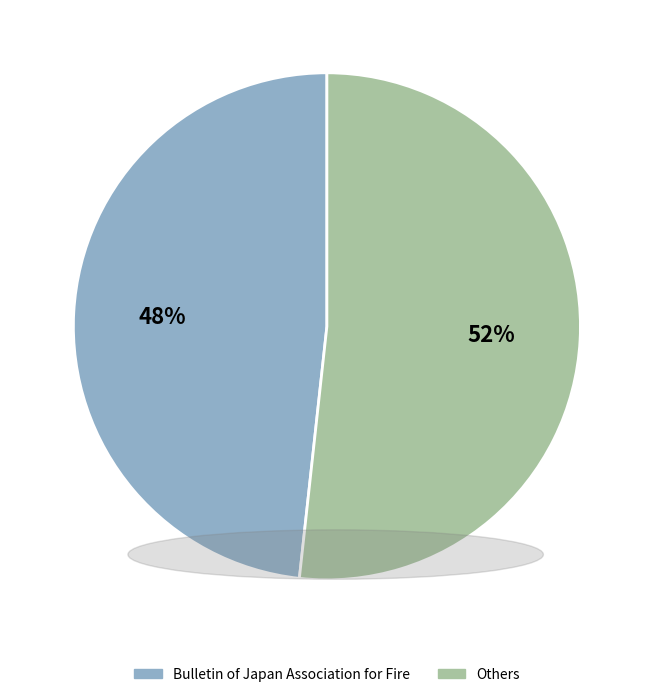

Is there a majority slice in this chart?

Yes